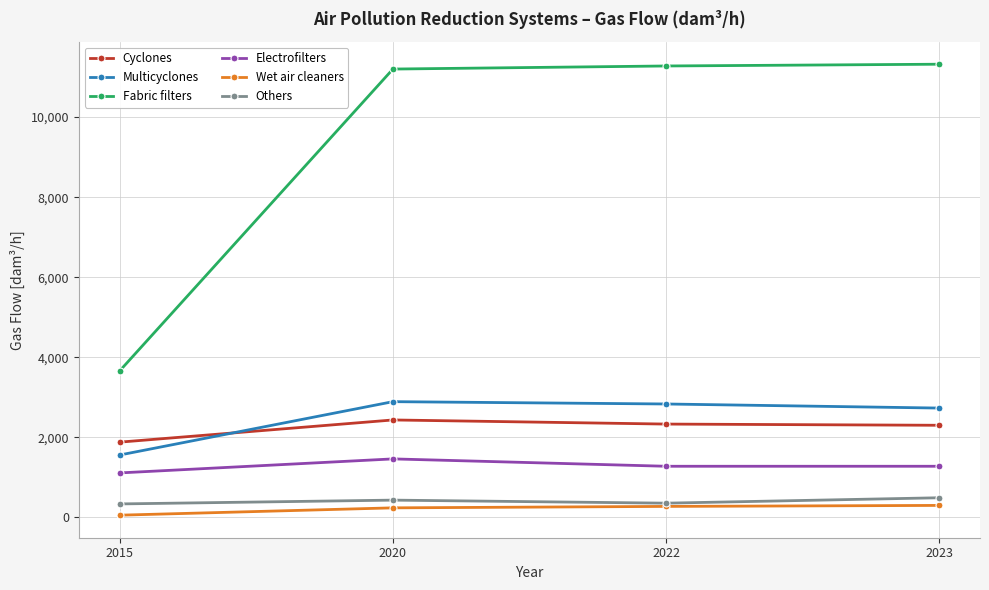

Does the chart display data point markers on the line(s)?

Yes